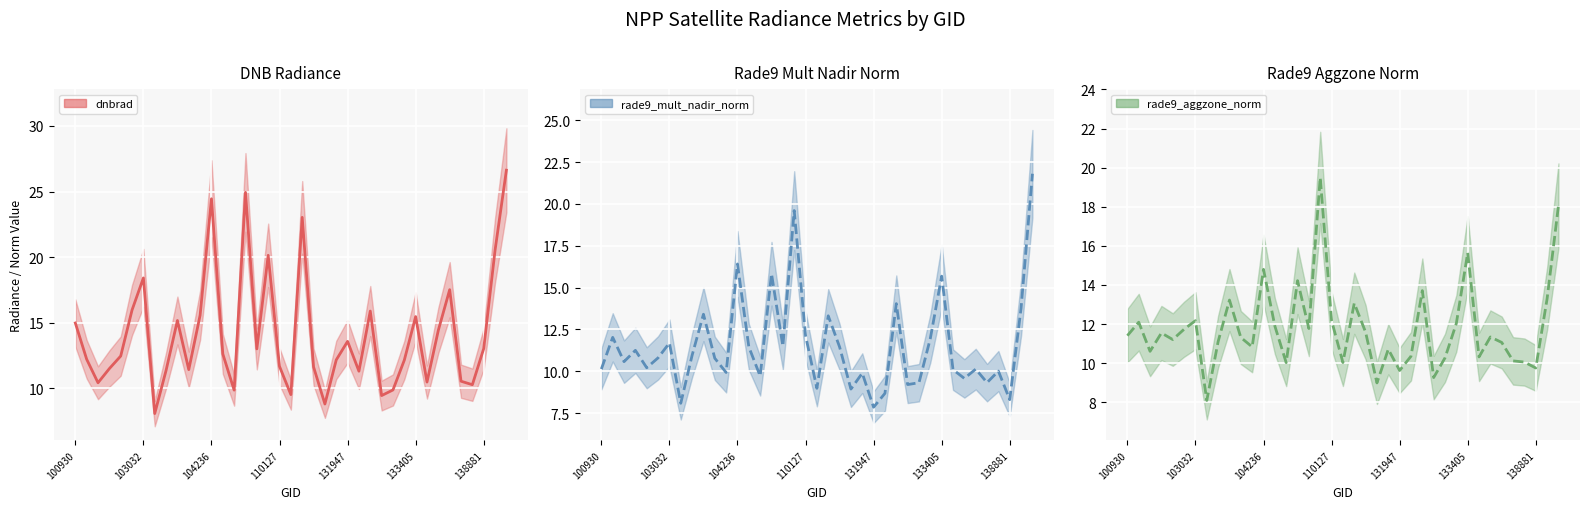

Is the value of dnbrad center at 131947 greater than the value of rade9_aggzone_norm center at 26?

No